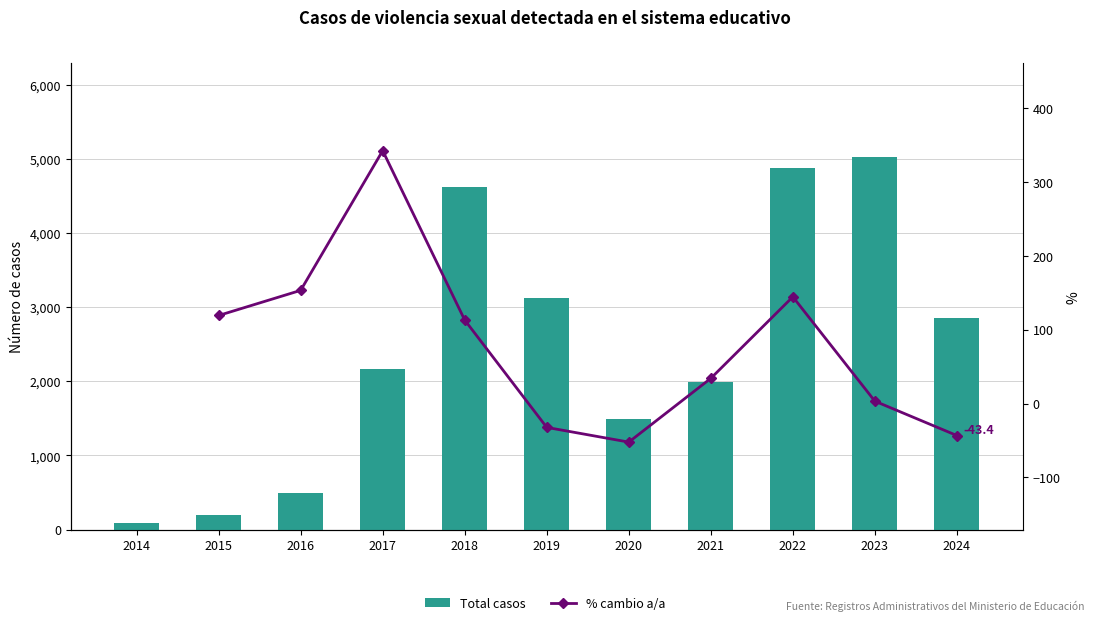

What is the total value across all series at 2018?

4727.1